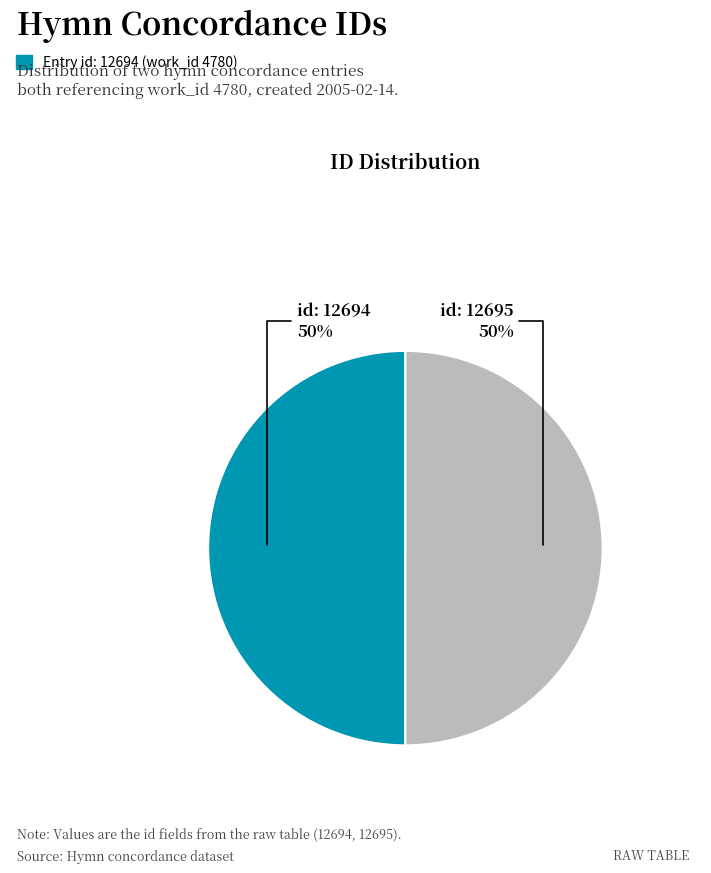

To the nearest percent, what is the average slice percentage?

50%